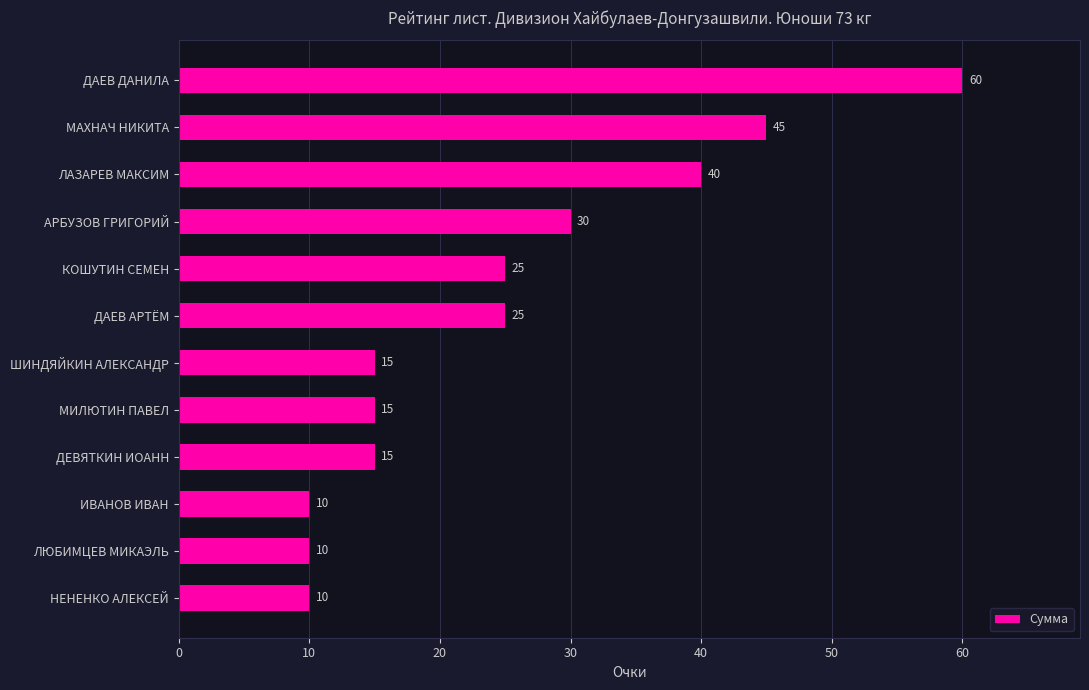

What is the value of the 2nd bar from the top?

45